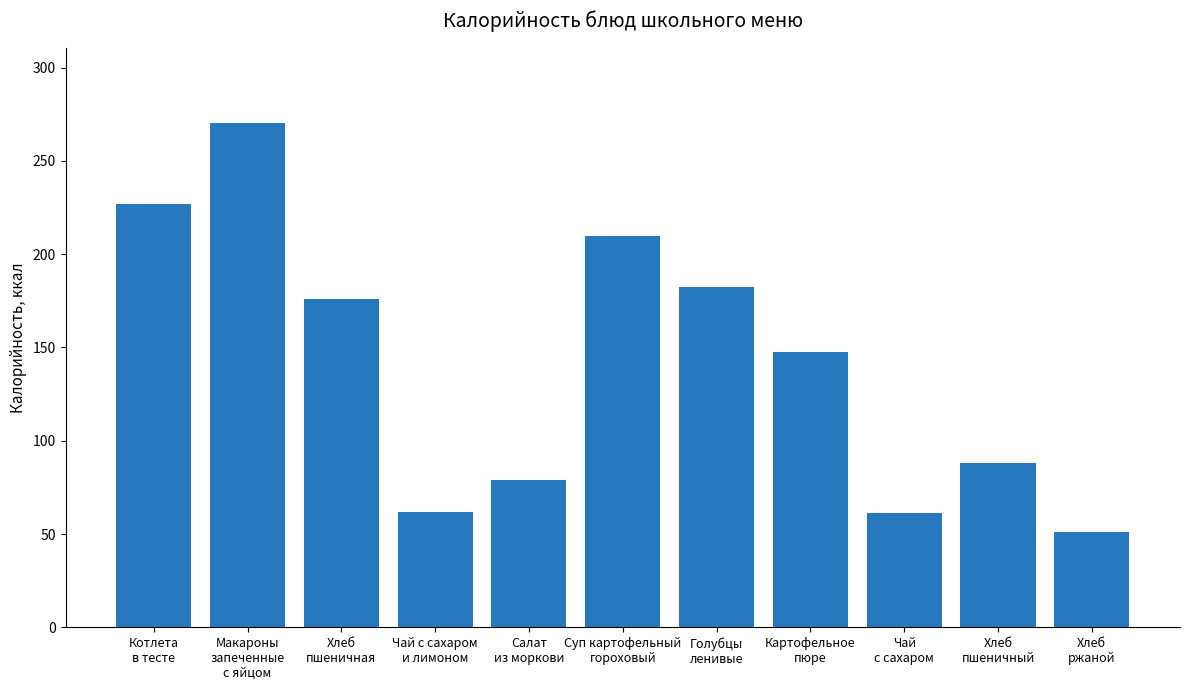

What is the change in value from Котлета
в тесте to Хлеб
пшеничный?

-138.7